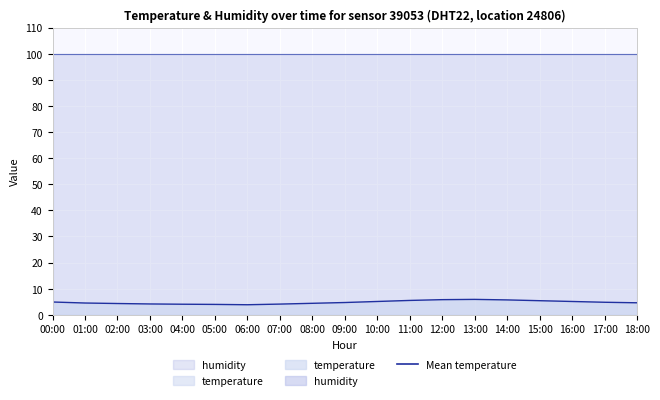

List the labels in order of value, largest first.

13:00, 12:00, 14:00, 11:00, 15:00, 10:00, 16:00, 00:00, 17:00, 09:00, 18:00, 01:00, 08:00, 02:00, 03:00, 07:00, 04:00, 05:00, 06:00